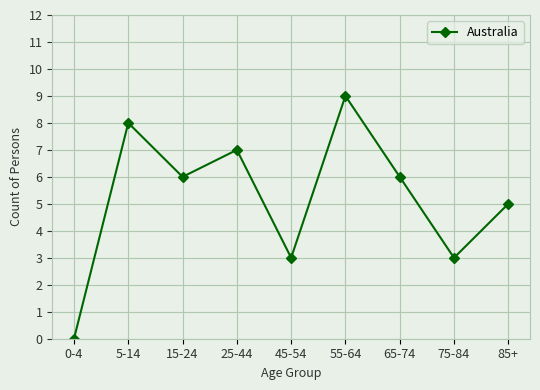

How many values are above zero?

8